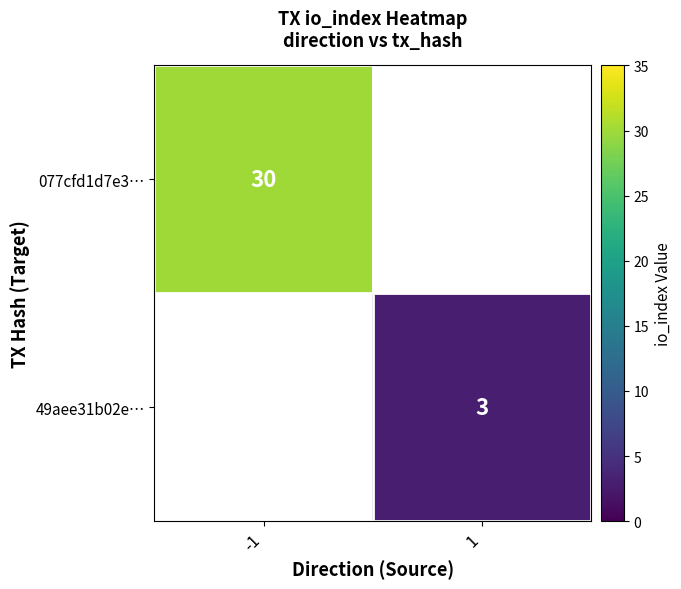

At which category does the chart reach its peak across all series?

-1